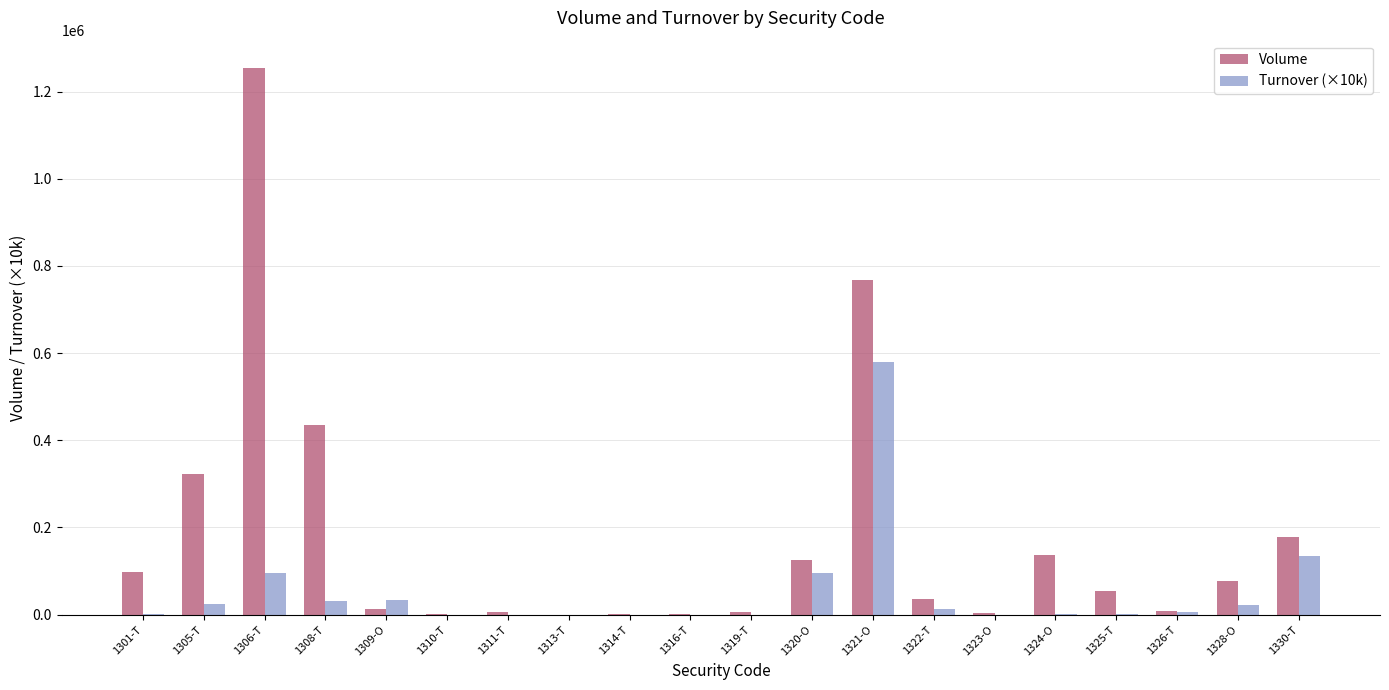

What is the difference between the Turnover (×10k) values at 1301-T and 1324-O?

995.1